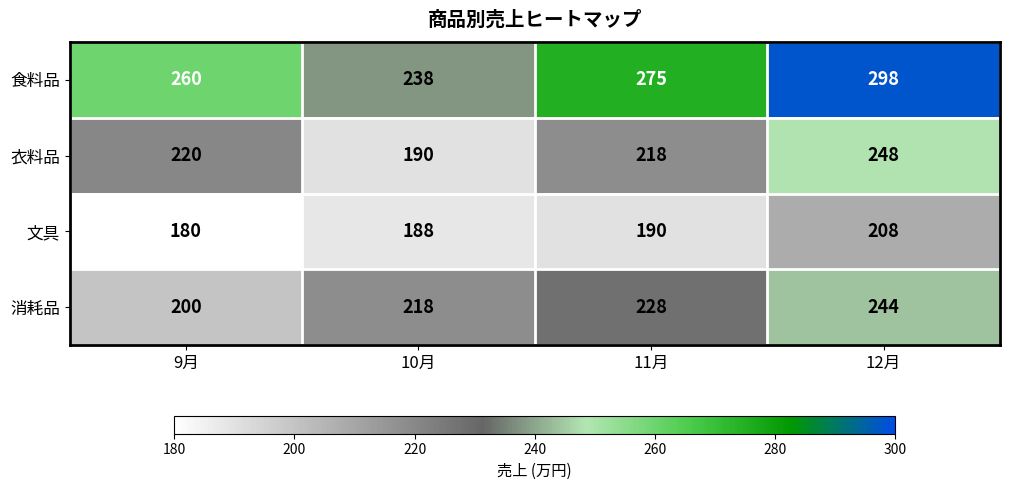

Rank the series by their maximum value, from lowest to highest.

文具, 消耗品, 衣料品, 食料品